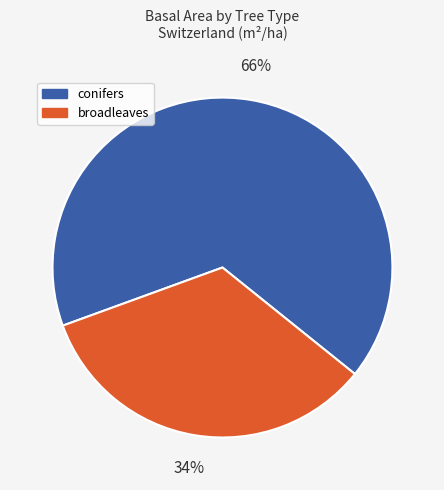

To the nearest percent, what is the average slice percentage?

50%